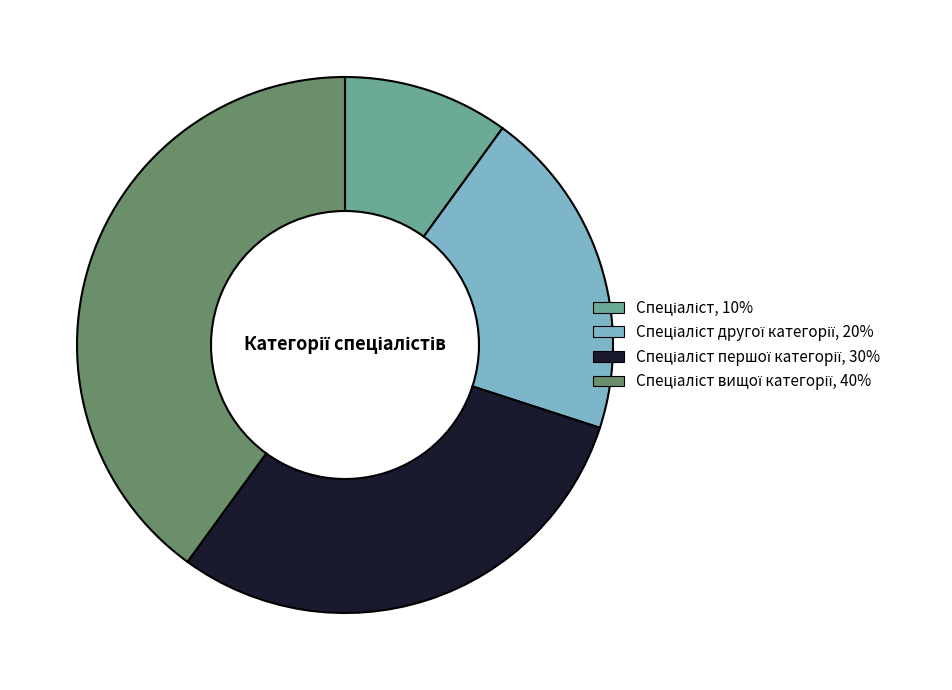

Is there any slice that represents more than half of the pie?

No